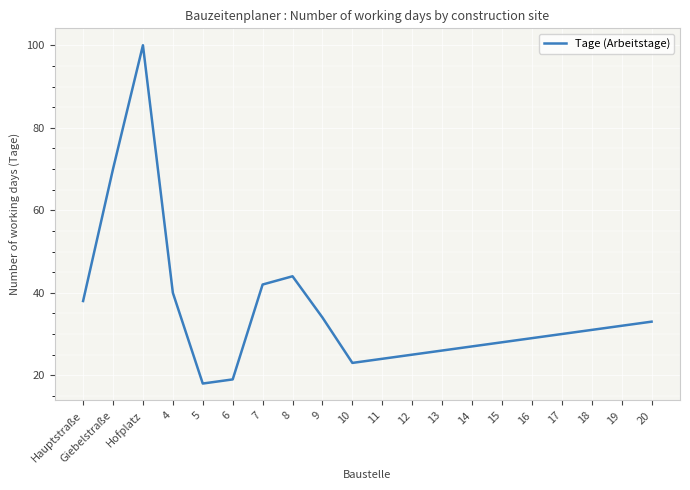

Rank the categories by value from lowest to highest.

5, 6, 10, 11, 12, 13, 14, 15, 16, 17, 18, 19, 20, 9, Hauptstraße, 4, 7, 8, Giebelstraße, Hofplatz